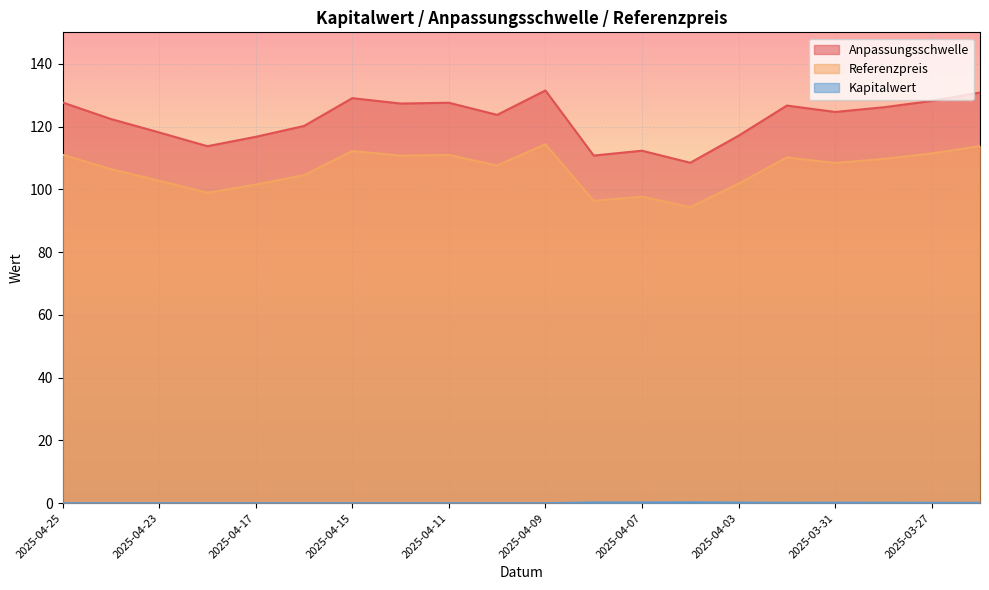

True or false: Anpassungsschwelle and Kapitalwert cross at least once.

False